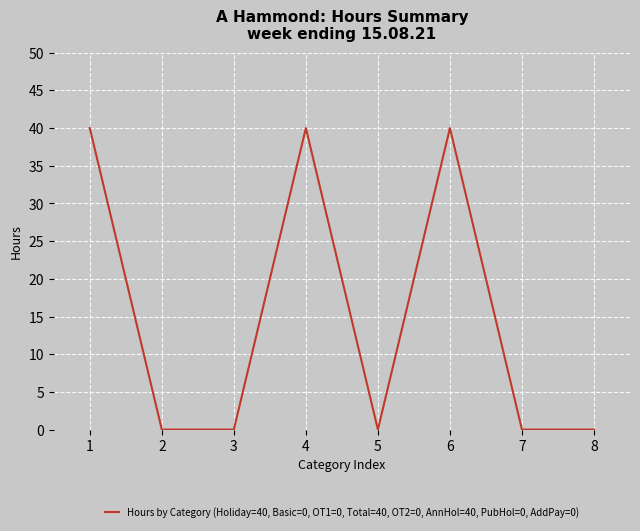

What is the change in value from 3 to 4?

+40